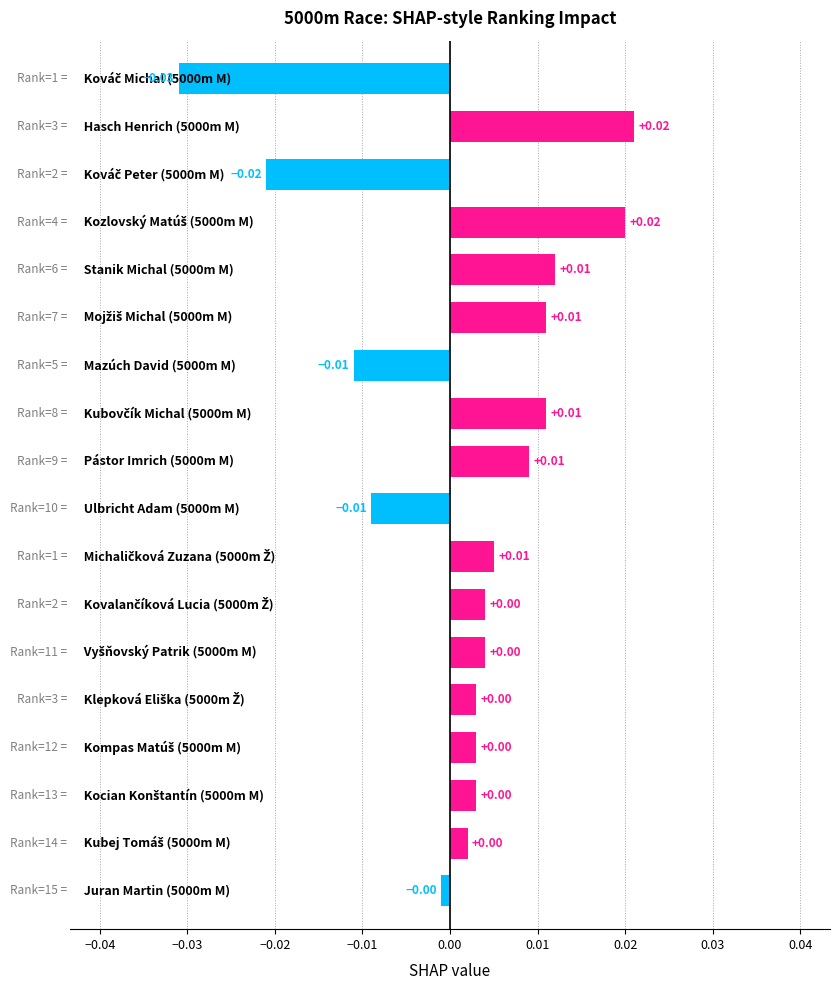

How many values are below zero?

5